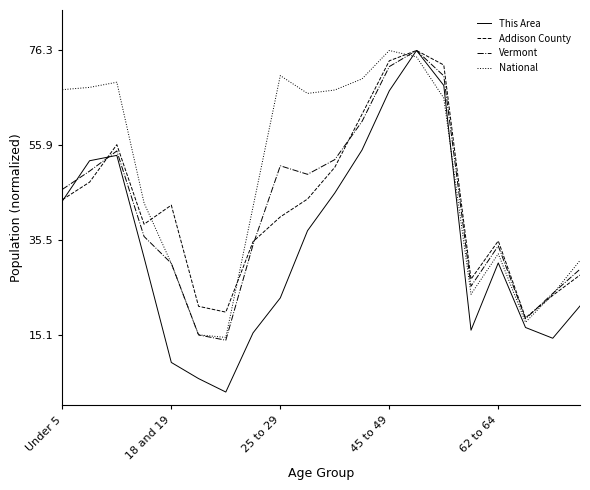

After their last crossing, which series has the higher values: Addison County or Vermont?

Vermont